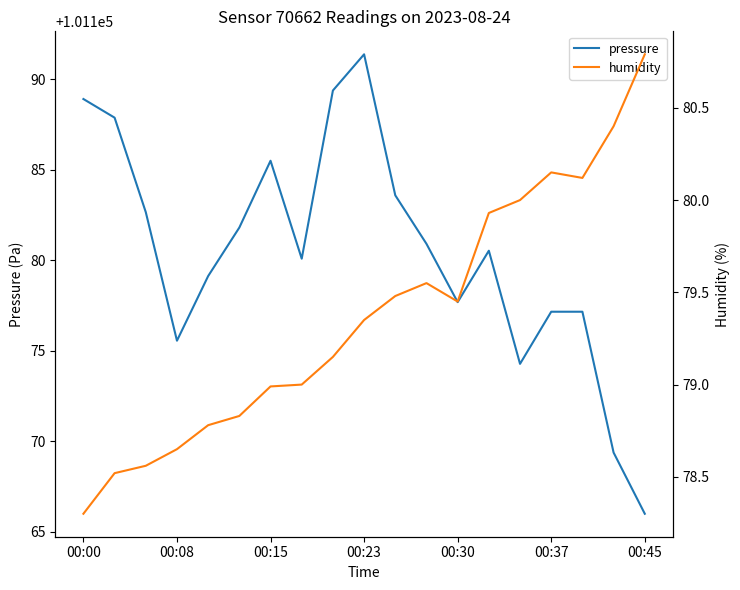

What is the highest value of the pressure series?

101191.4